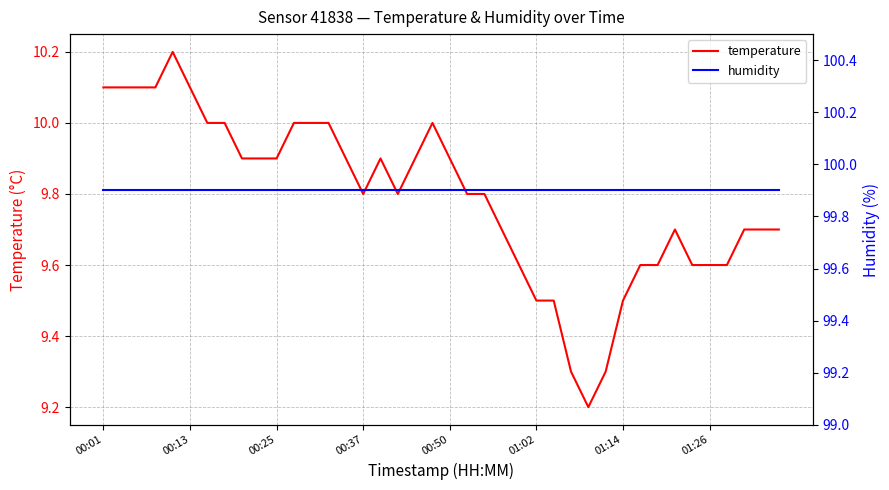

What is the lowest value of the temperature series?

9.2